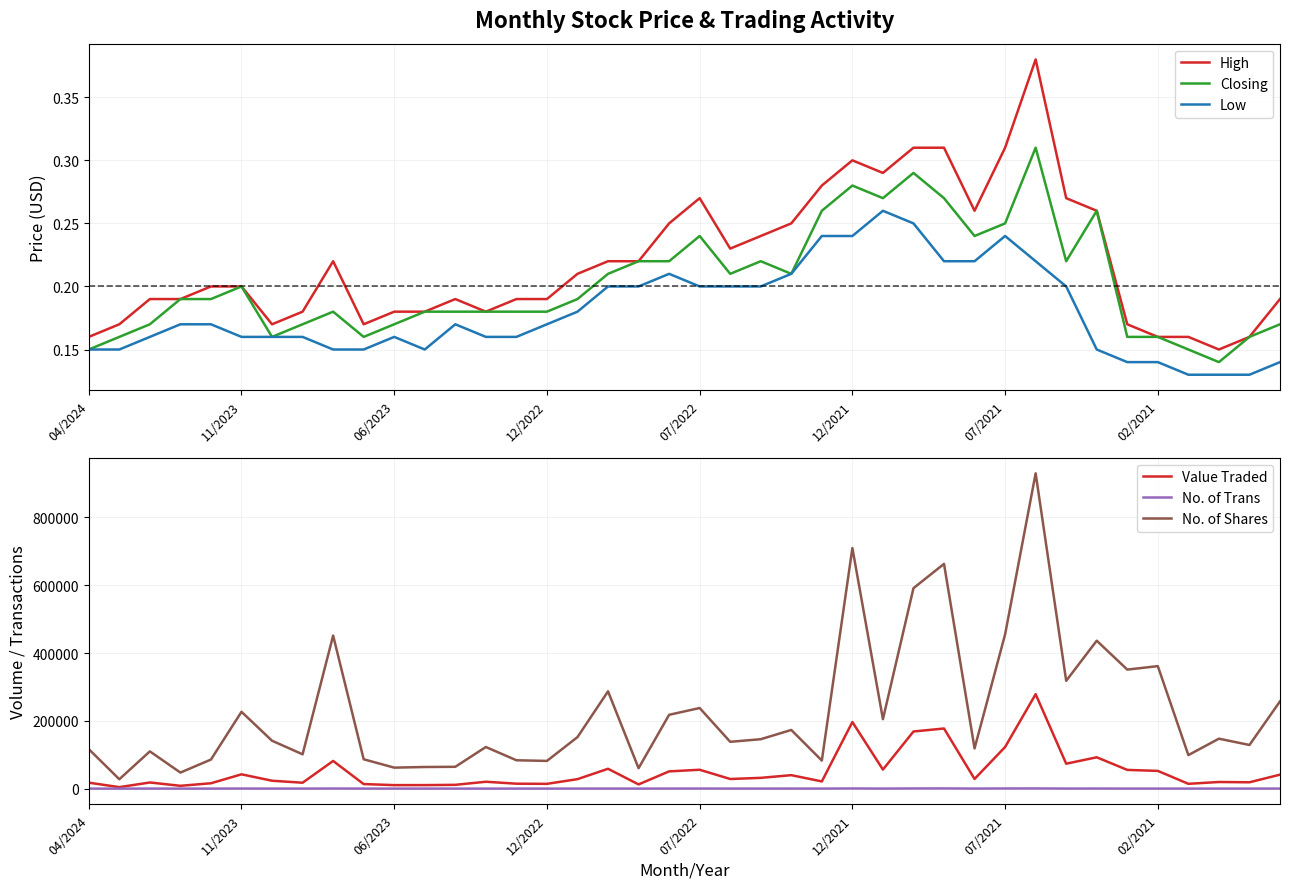

In No. of Trans, how many points are higher than both neighbors (excluding endpoints)?

13